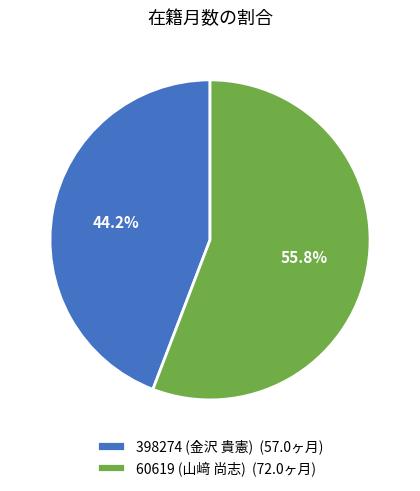

Which slice is the largest?

60619 (山﨑 尚志)